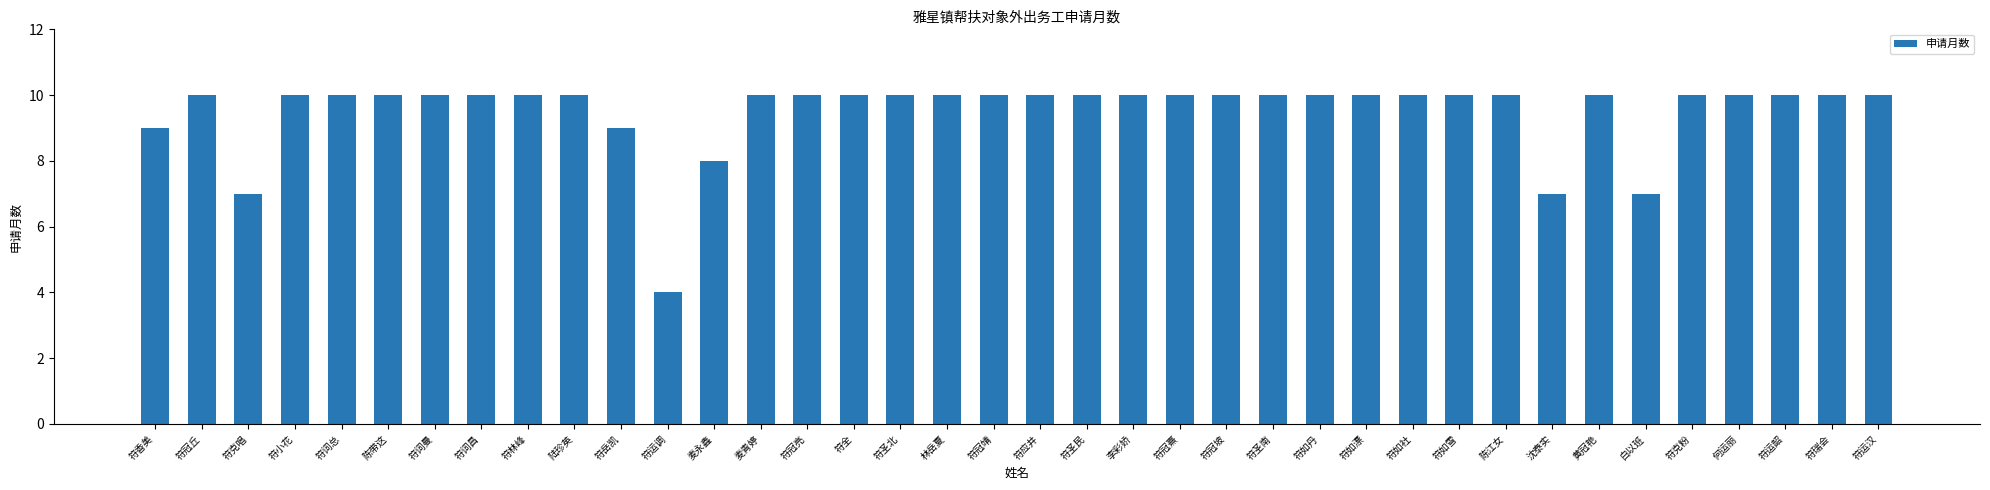

What is the sum of all values?

361